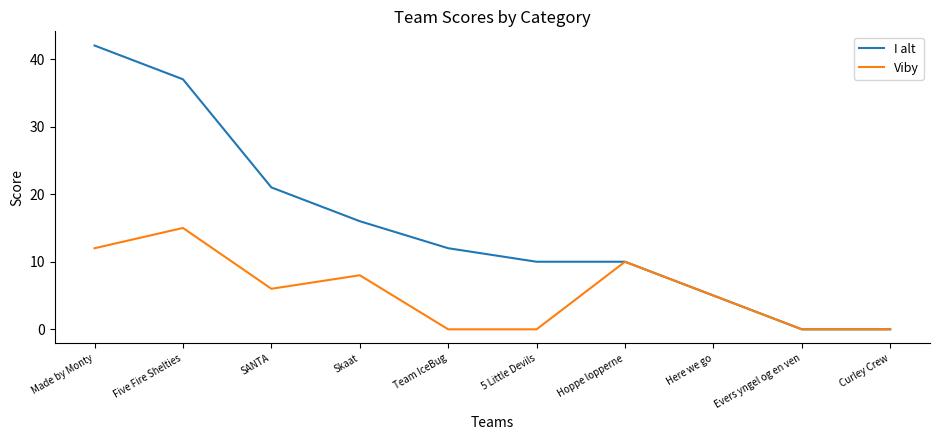

What is the maximum value for Viby?

15